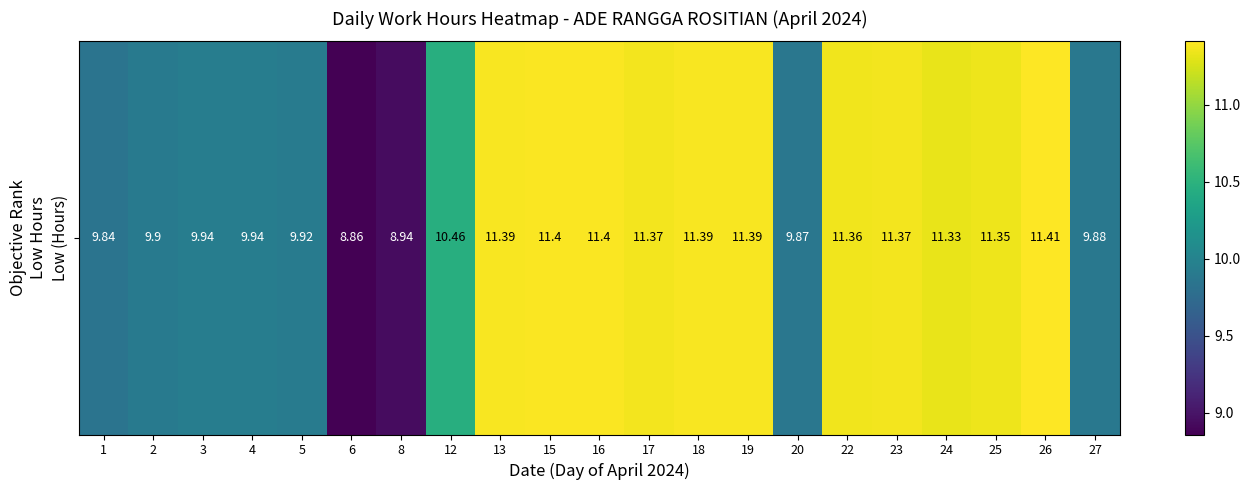

What value does the data have at 13?

11.4